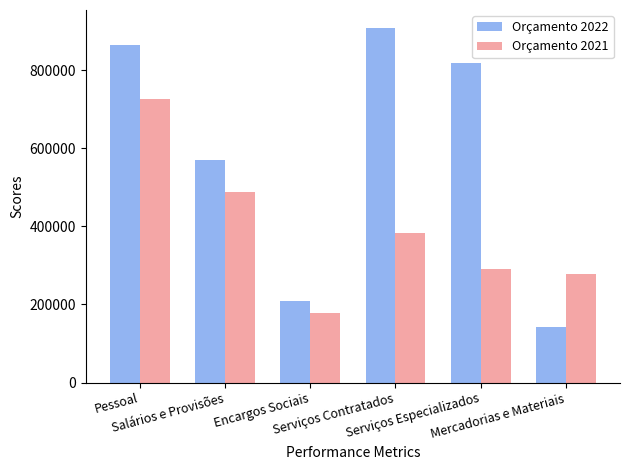

What are all the series names shown in the legend?

Orçamento 2022, Orçamento 2021